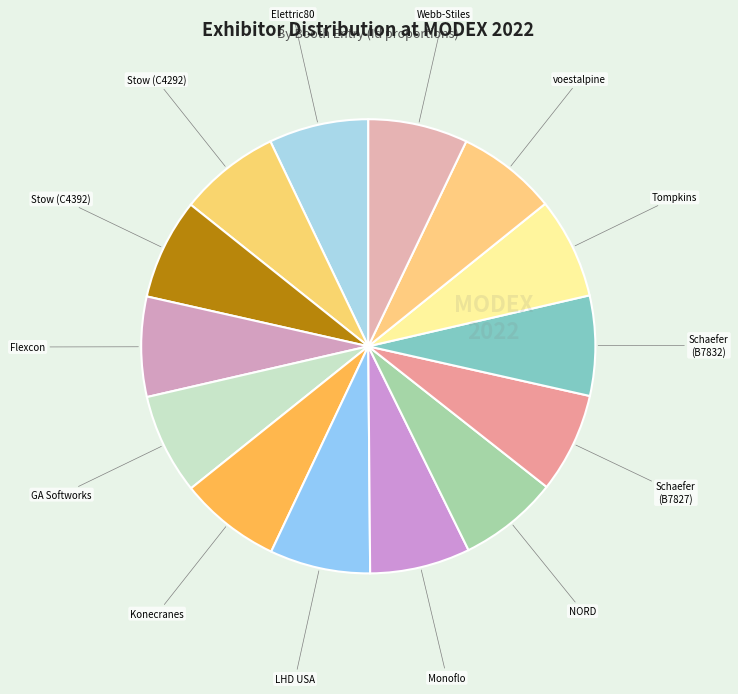

Does any single category account for the majority?

No